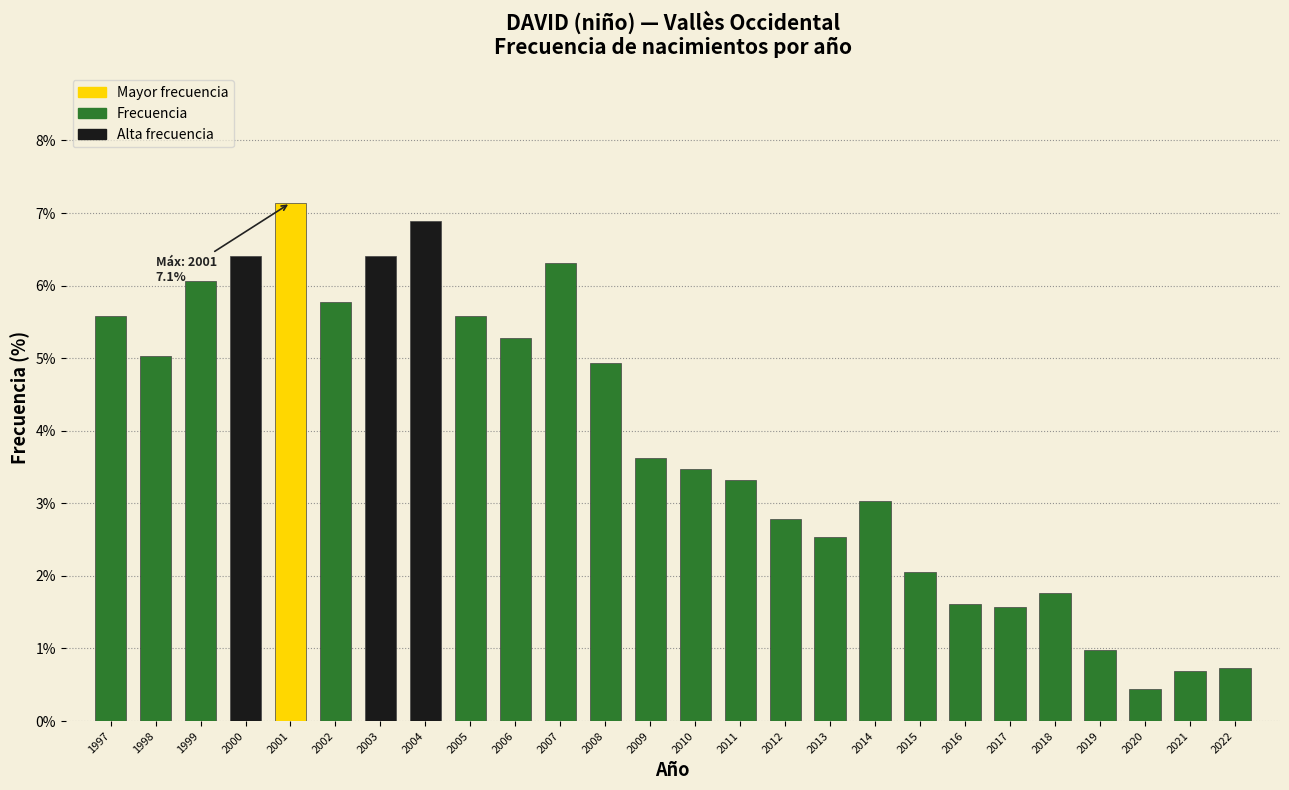

Reading left to right, list all the values displayed in this chart.

5.6	5.0	6.1	6.4	7.1	5.8	6.4	6.9	5.6	5.3	6.3	4.9	3.6	3.5	3.3	2.8	2.5	3.0	2.1	1.6	1.6	1.8	1.0	0.4	0.7	0.7